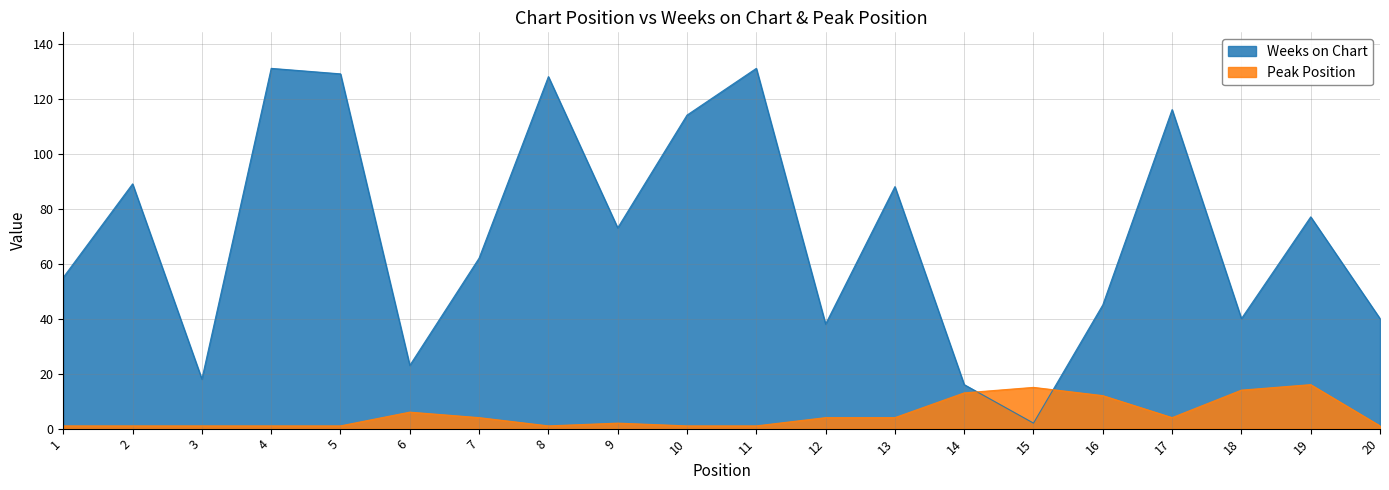

List the series in order of their overall mean, highest first.

Weeks on Chart, Peak Position